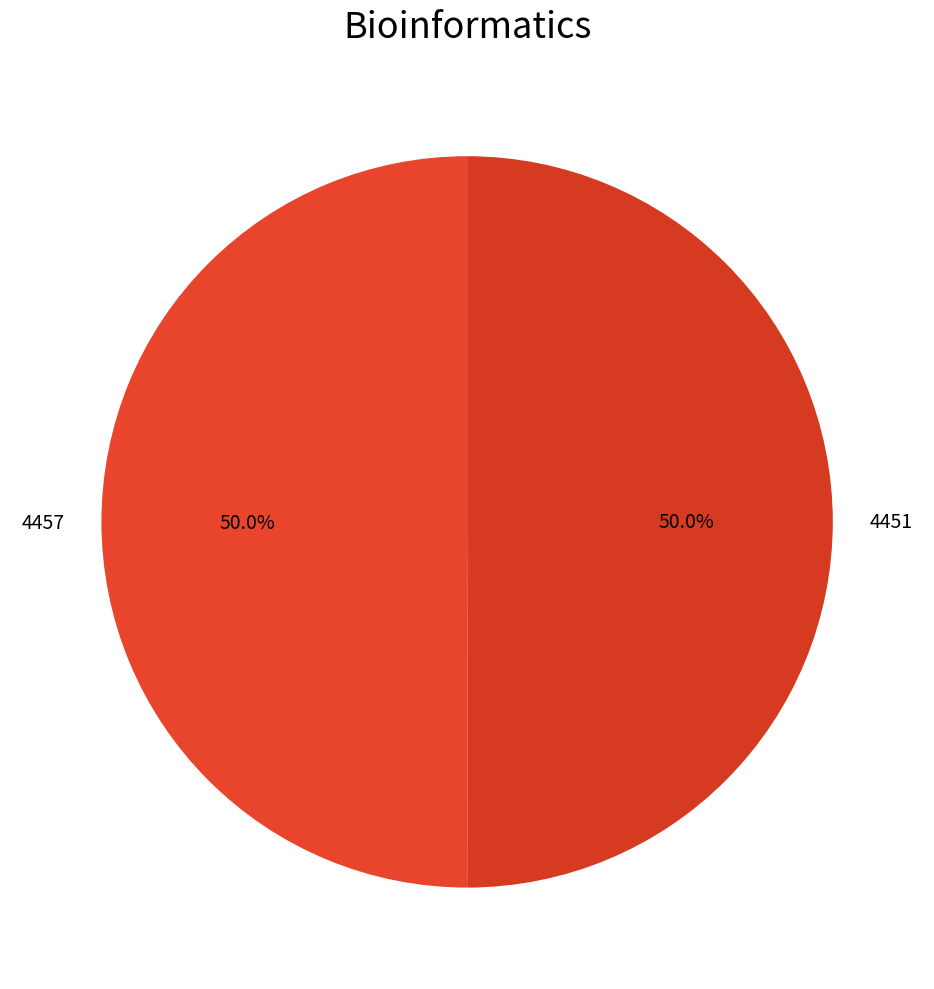

What is the ratio of the value at 4451 to the value at 4457?

1.0